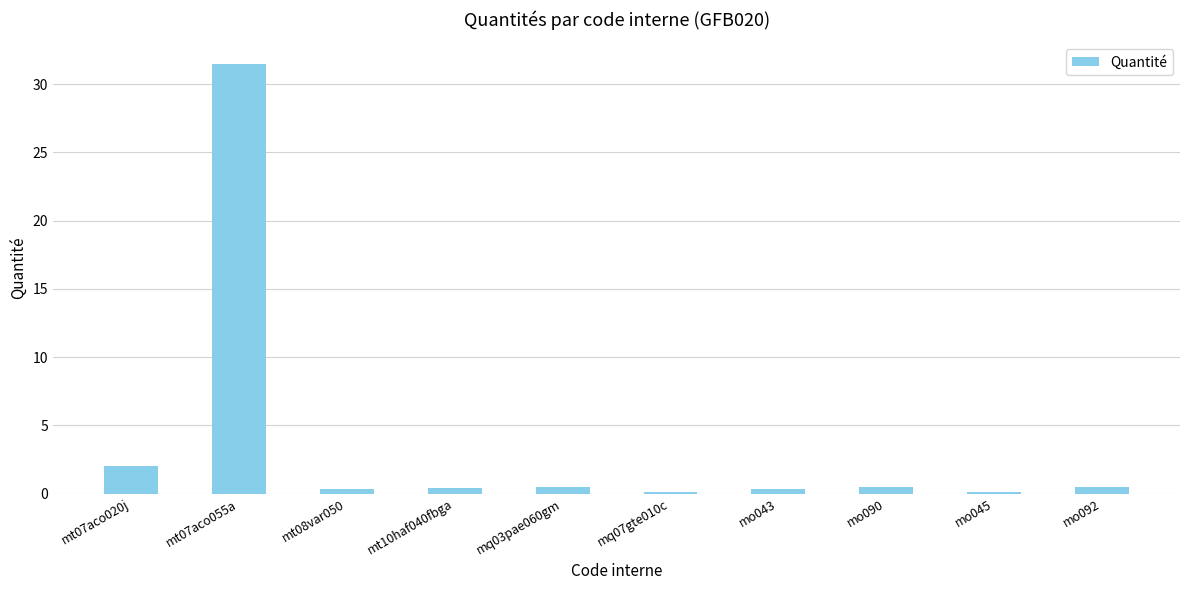

What is the maximum value shown in the chart?

31.5